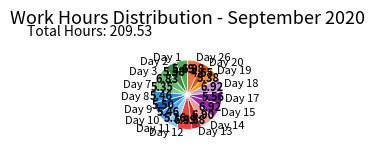

Approximately how many times larger is the value at Day 13 compared to Day 11?

0.9